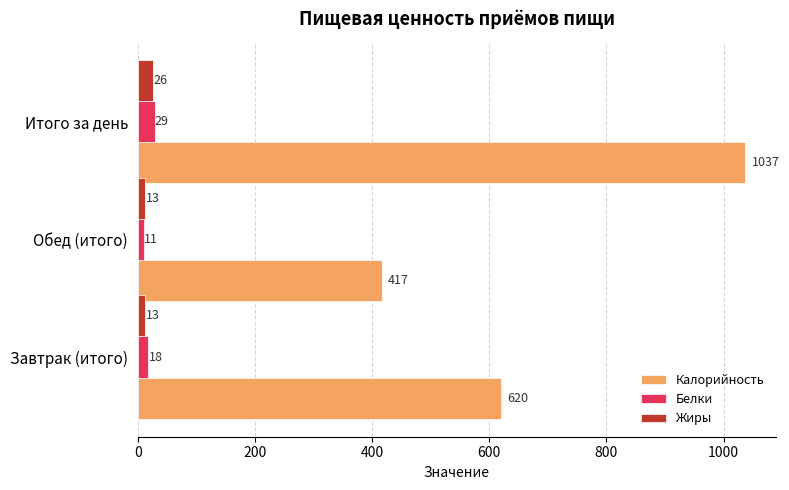

Read the Белки value at Обед (итого), to the nearest 5.

10